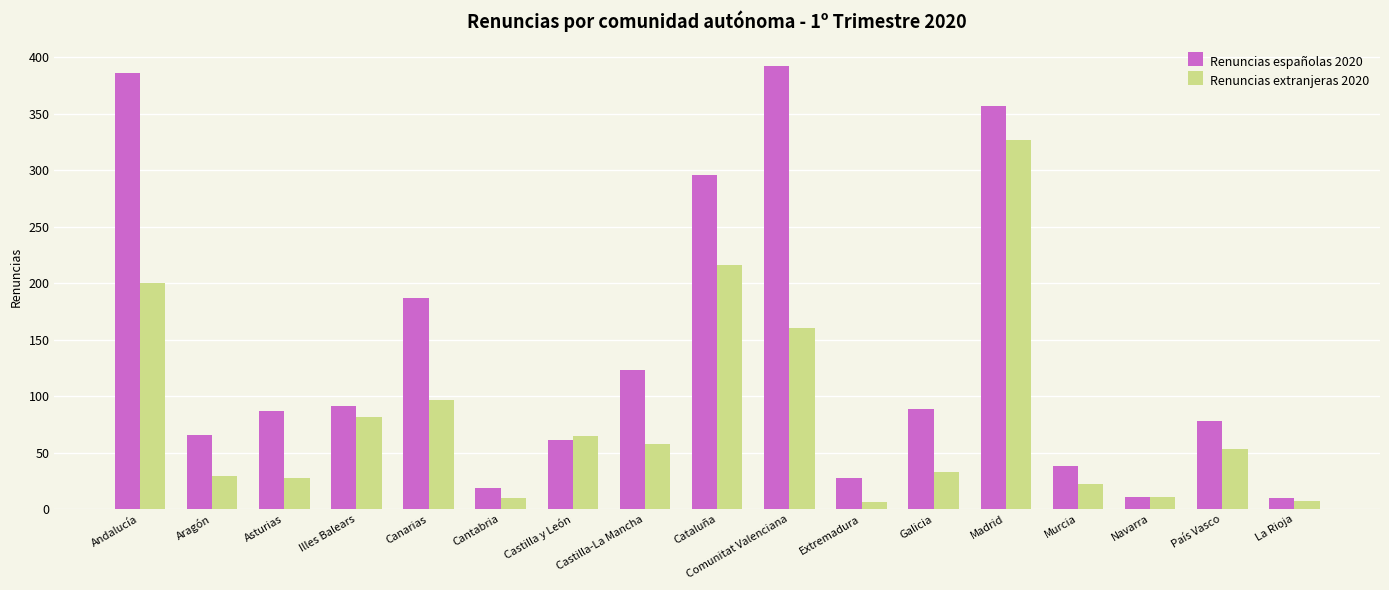

What is the highest value of the Renuncias españolas 2020 series?

392